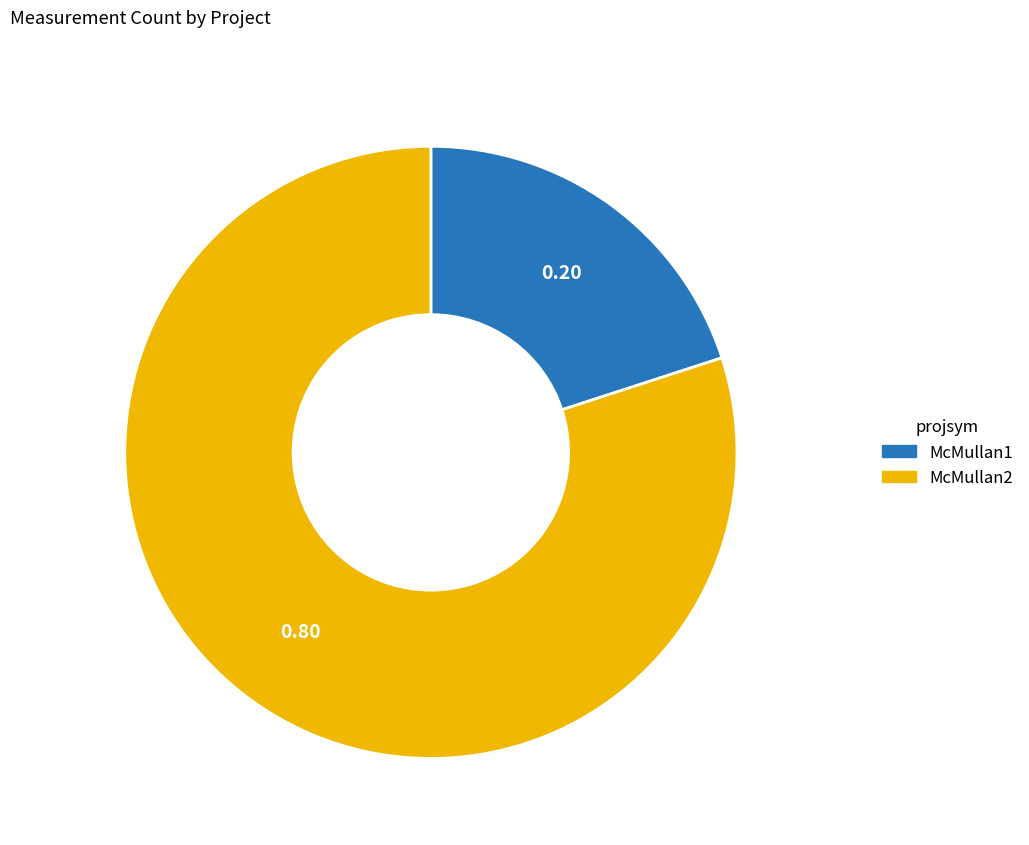

Is there a majority slice in this chart?

Yes